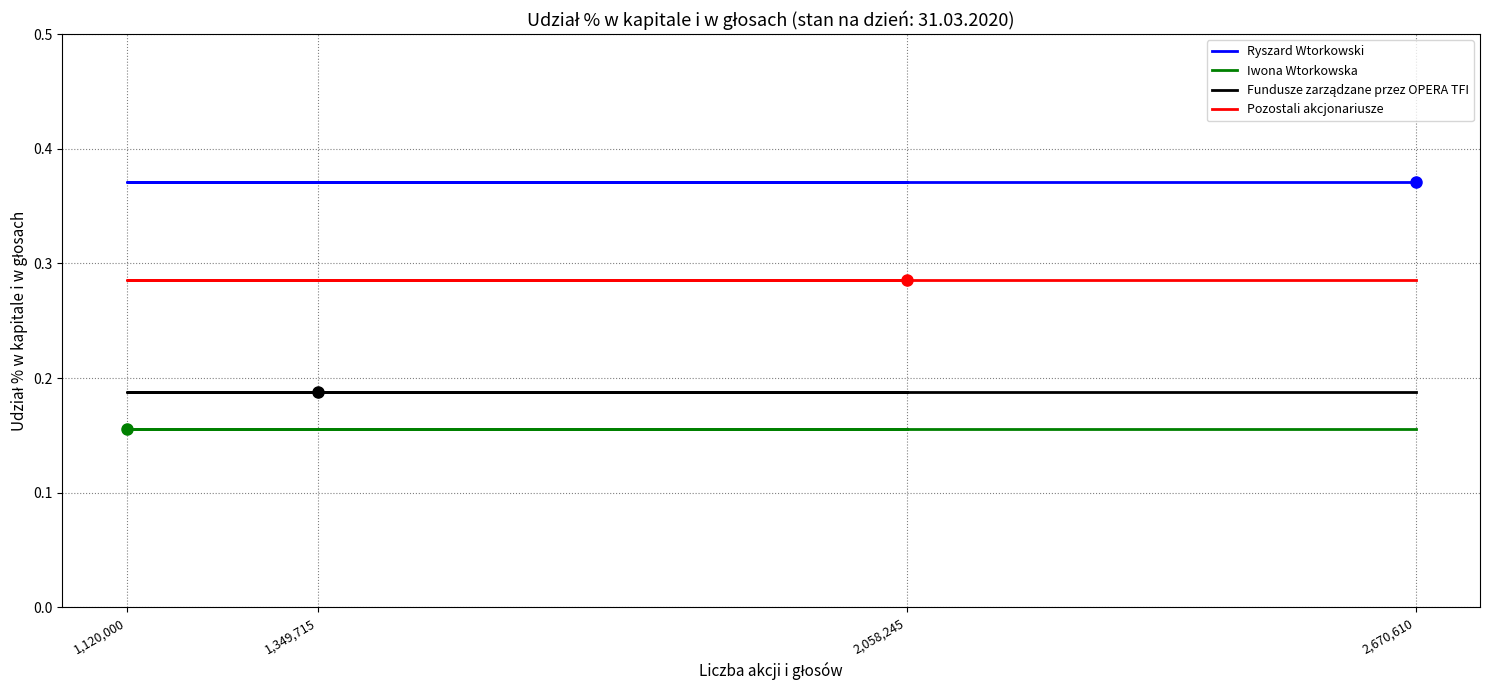

Reading left to right, what are all the values shown in this chart?

Ryszard Wtorkowski: 2,670,610=0.4	1,120,000=0.4	1,349,715=0.4	2,058,245=0.4
Iwona Wtorkowska: 2,670,610=0.2	1,120,000=0.2	1,349,715=0.2	2,058,245=0.2
Fundusze zarządzane przez OPERA TFI: 2,670,610=0.2	1,120,000=0.2	1,349,715=0.2	2,058,245=0.2
Pozostali akcjonariusze: 2,670,610=0.3	1,120,000=0.3	1,349,715=0.3	2,058,245=0.3